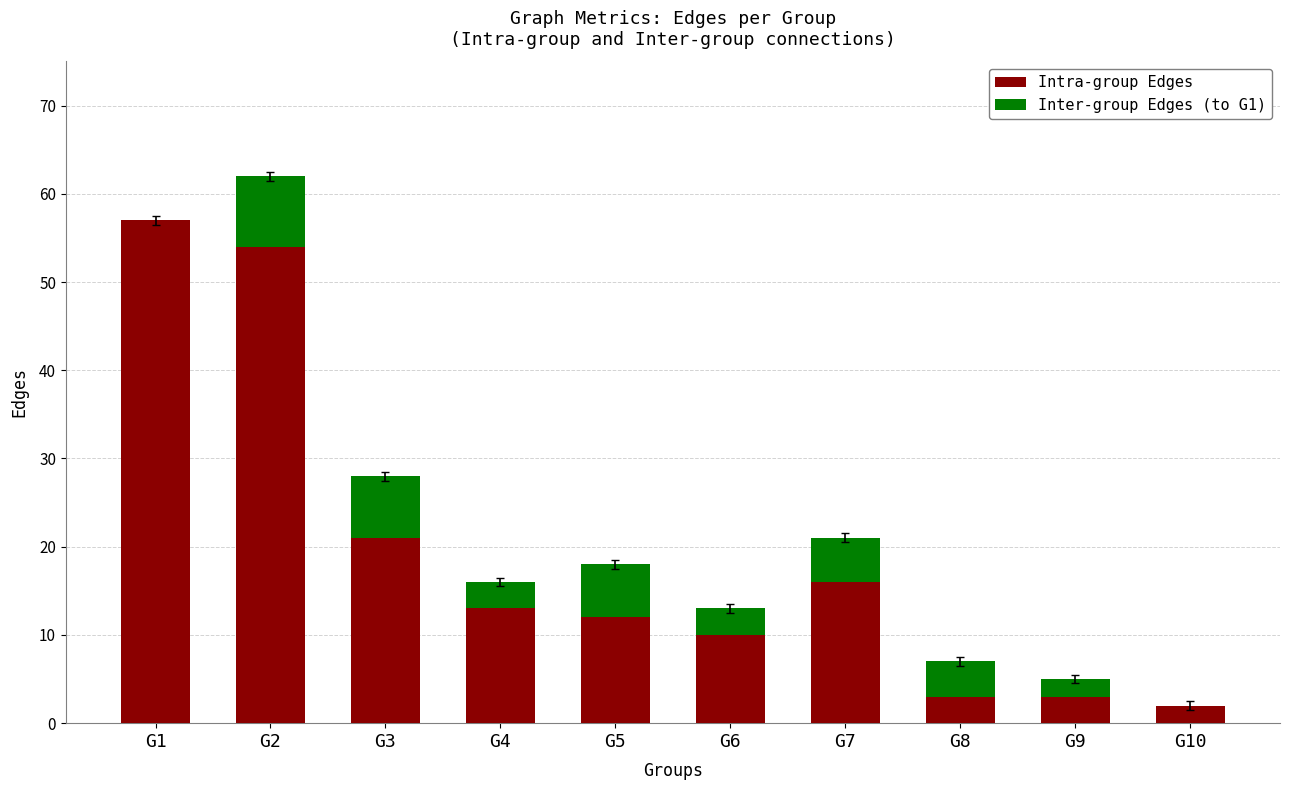

At which category is the sum across all series the highest?

G2